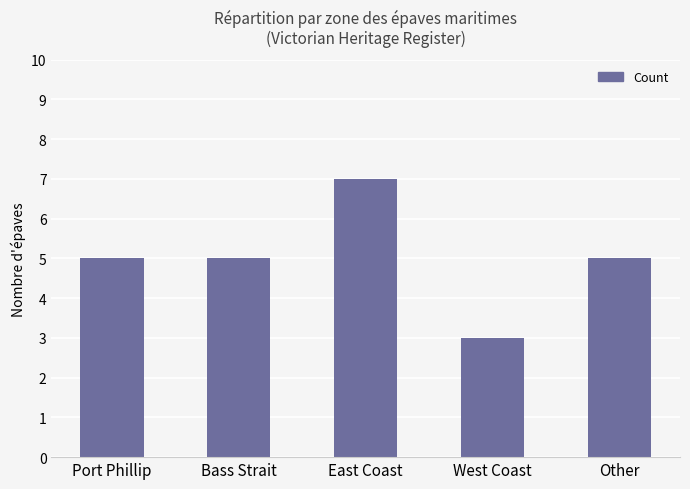

At which category does the chart reach its minimum across all series?

West Coast